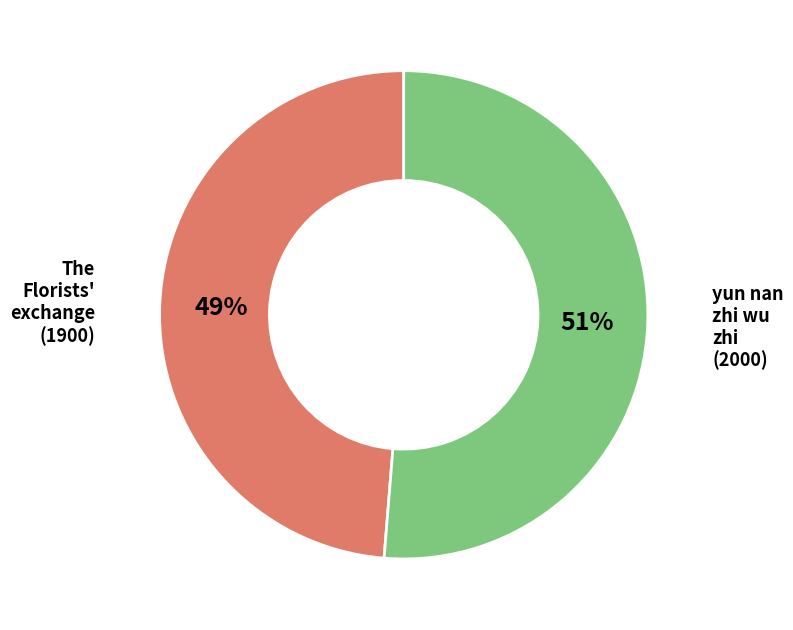

Does yun nan zhi wu zhi (2000) represent more than half of the total?

Yes